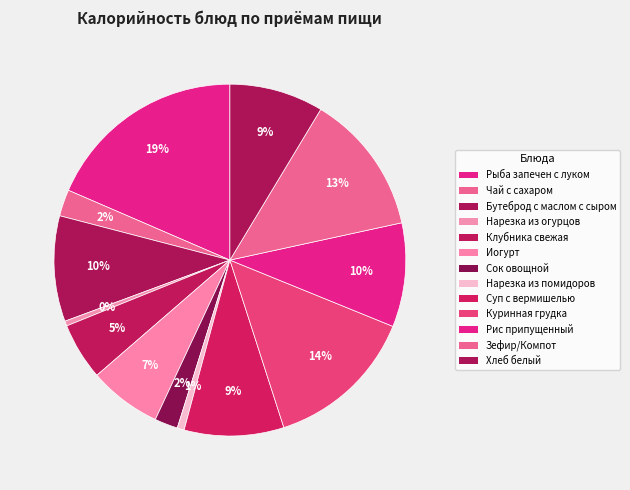

Count the number of slices in the pie.

13